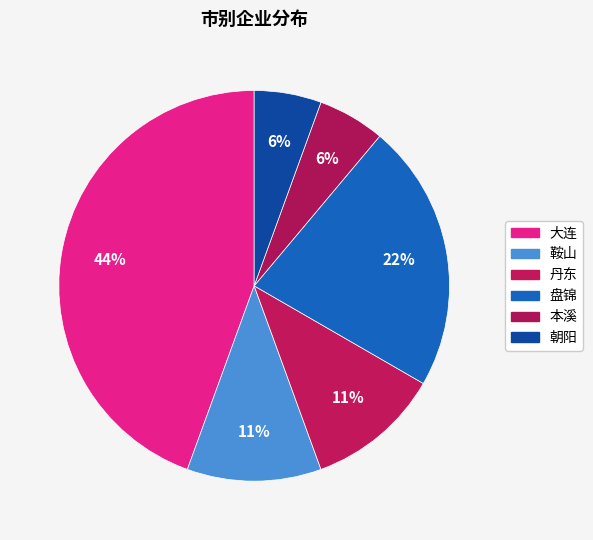

Rank the categories by value from lowest to highest.

本溪, 朝阳, 鞍山, 丹东, 盘锦, 大连